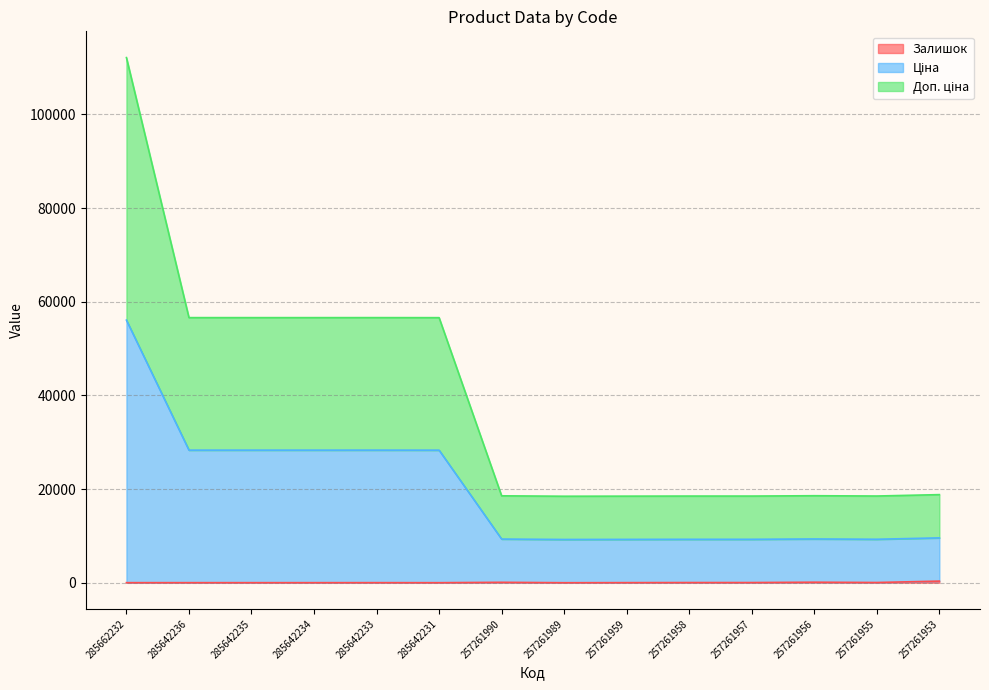

How many lines are shown in the chart?

3